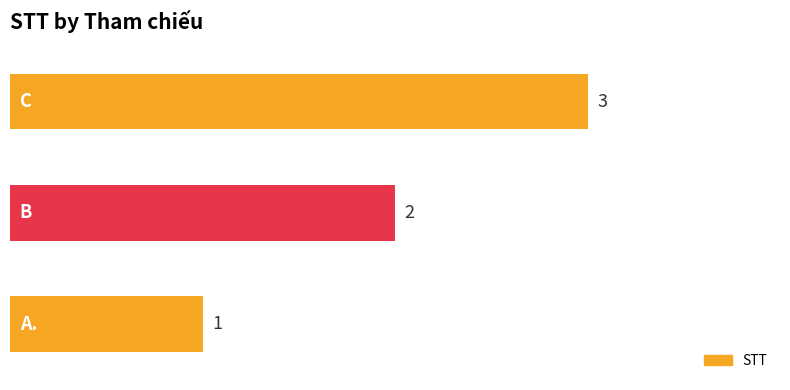

What is the greatest value displayed?

3